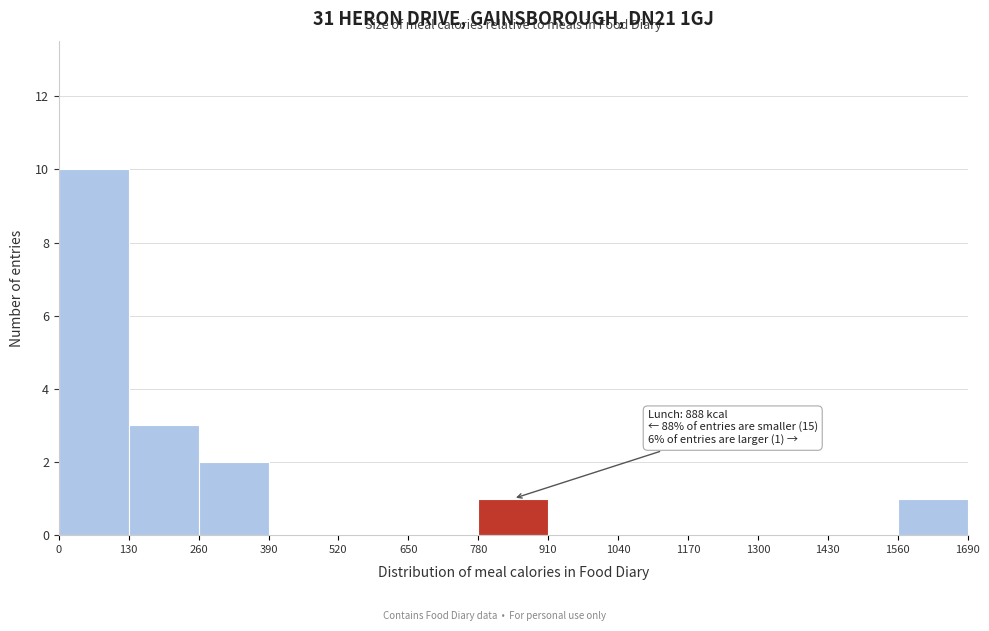

Over which range of the x-axis is the bar tallest?

0 to 130